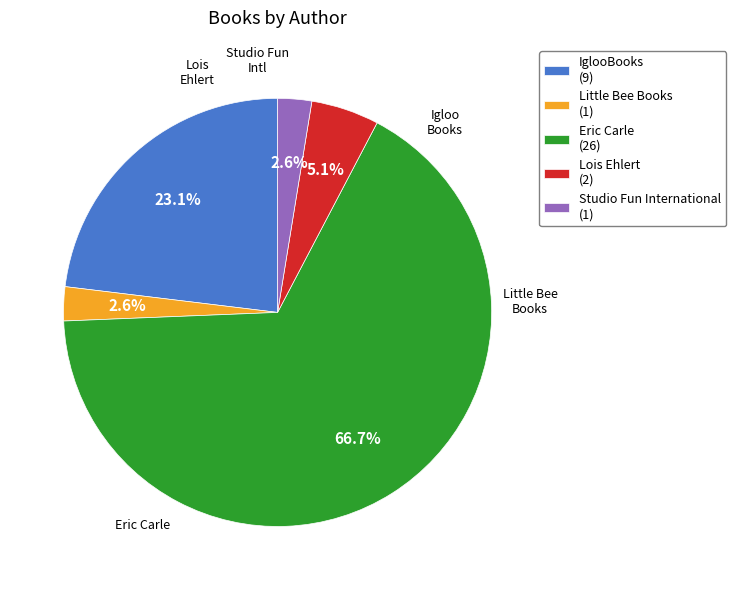

What percentage do IglooBooks (9) and Lois Ehlert (2) together represent?

28.2%